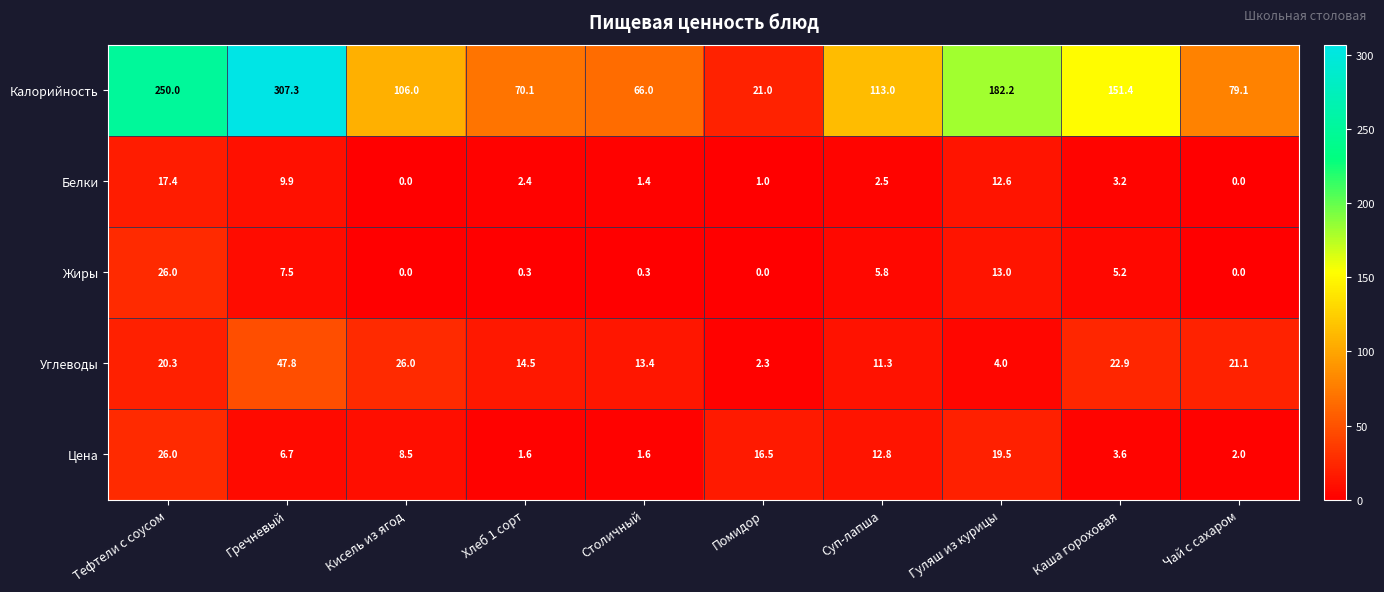

What is the sum of all Цена values?

98.8